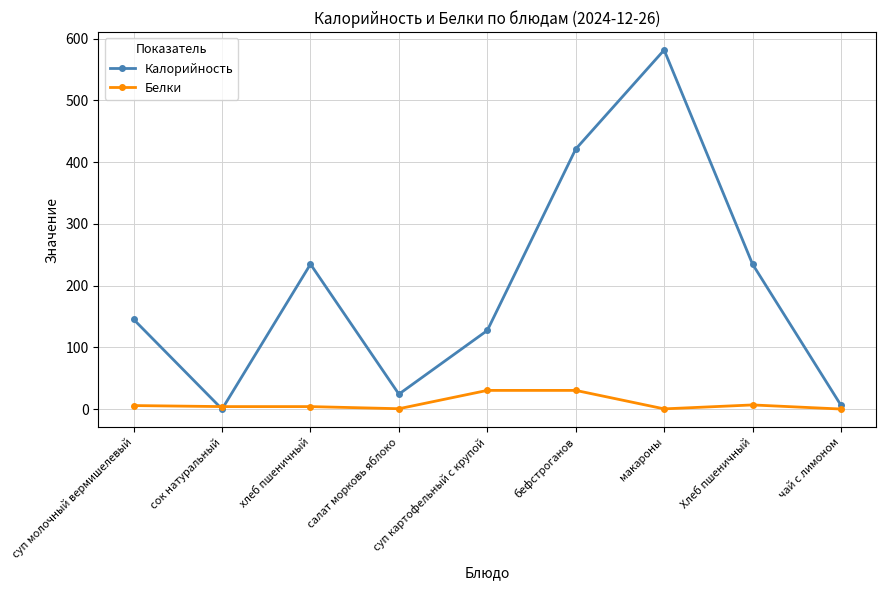

At салат морковь яблоко, list the series in order from largest to smallest.

Калорийность, Белки